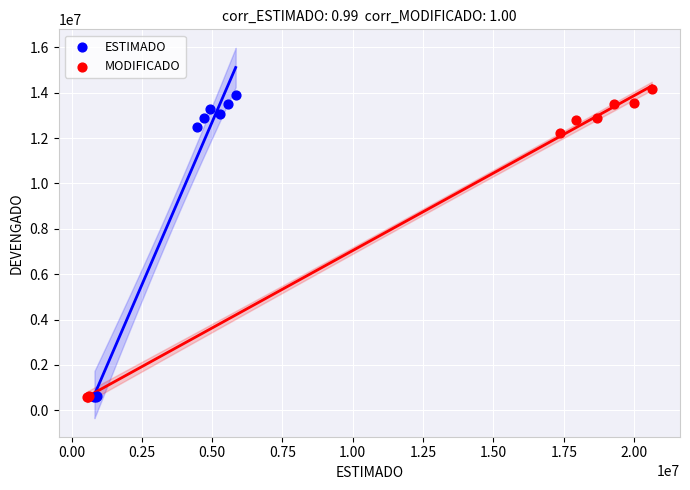

Which series has the widest spread of Y values?

MODIFICADO